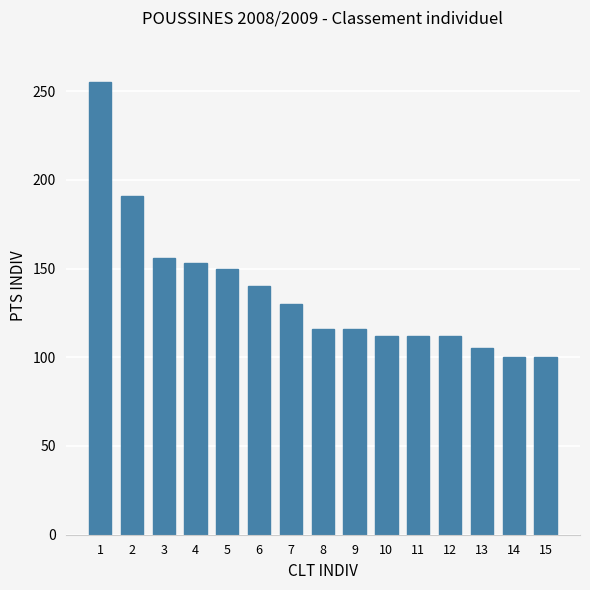

Count the number of categories in the chart.

15